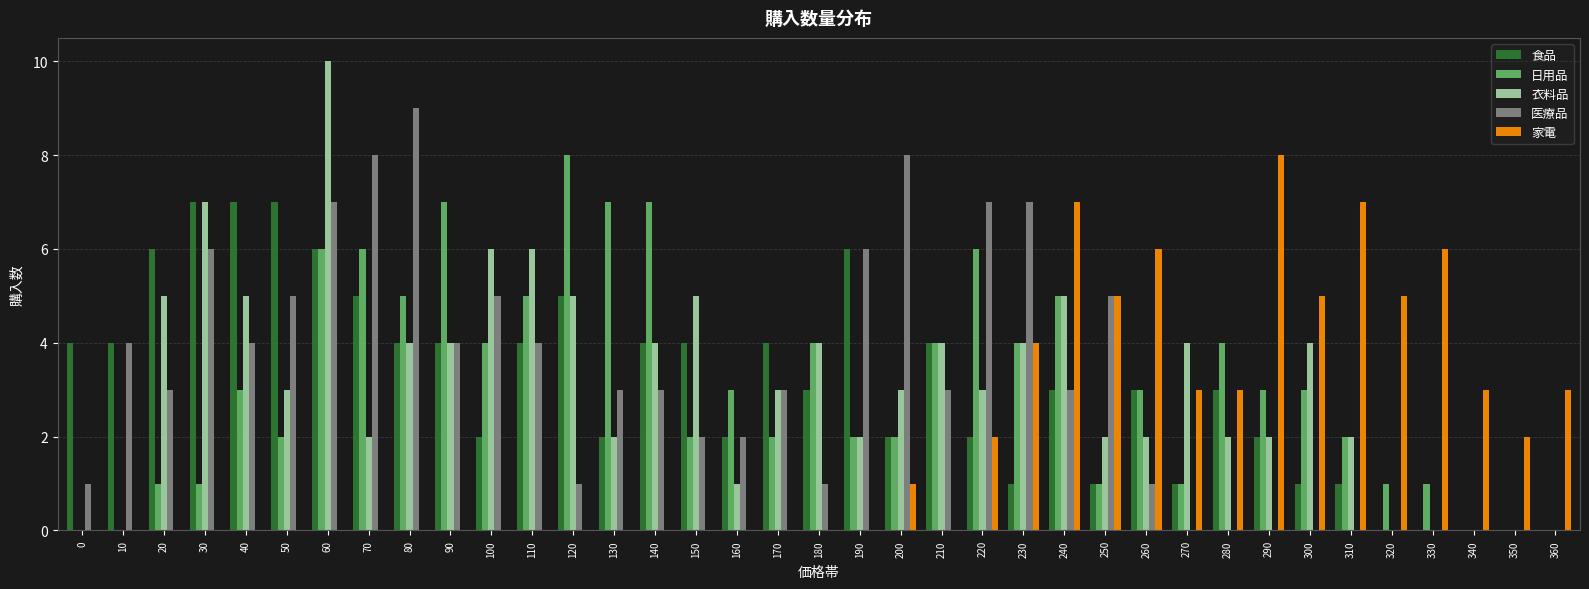

Reading right to left, what are all the values shown in this chart?

食品: 0	0	0	0	0	1	1	2	3	1	3	1	3	1	2	4	2	6	3	4	2	4	4	2	5	4	2	4	4	5	6	7	7	7	6	4	4
日用品: 0	0	0	1	1	2	3	3	4	1	3	1	5	4	6	4	2	2	4	2	3	2	7	7	8	5	4	7	5	6	6	2	3	1	1	0	0
衣料品: 0	0	0	0	0	2	4	2	2	4	2	2	5	4	3	4	3	2	4	3	1	5	4	2	5	6	6	4	4	2	10	3	5	7	5	0	0
医療品: 0	0	0	0	0	0	0	0	0	0	1	5	3	7	7	3	8	6	1	3	2	2	3	3	1	4	5	4	9	8	7	5	4	6	3	4	1
家電: 3	2	3	6	5	7	5	8	3	3	6	5	7	4	2	0	1	0	0	0	0	0	0	0	0	0	0	0	0	0	0	0	0	0	0	0	0